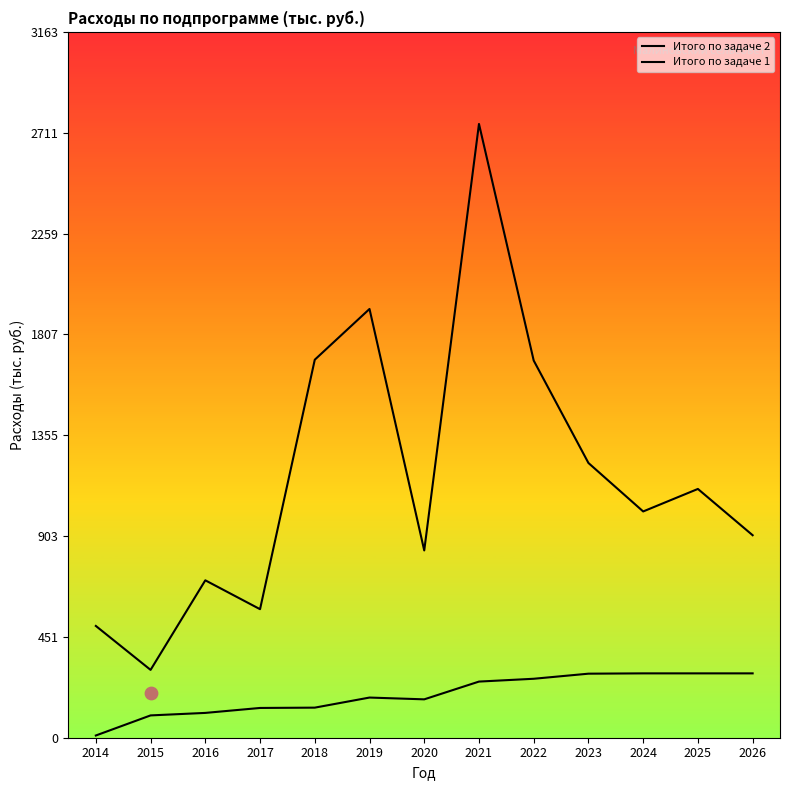

At which category is the sum across all series the highest?

2021